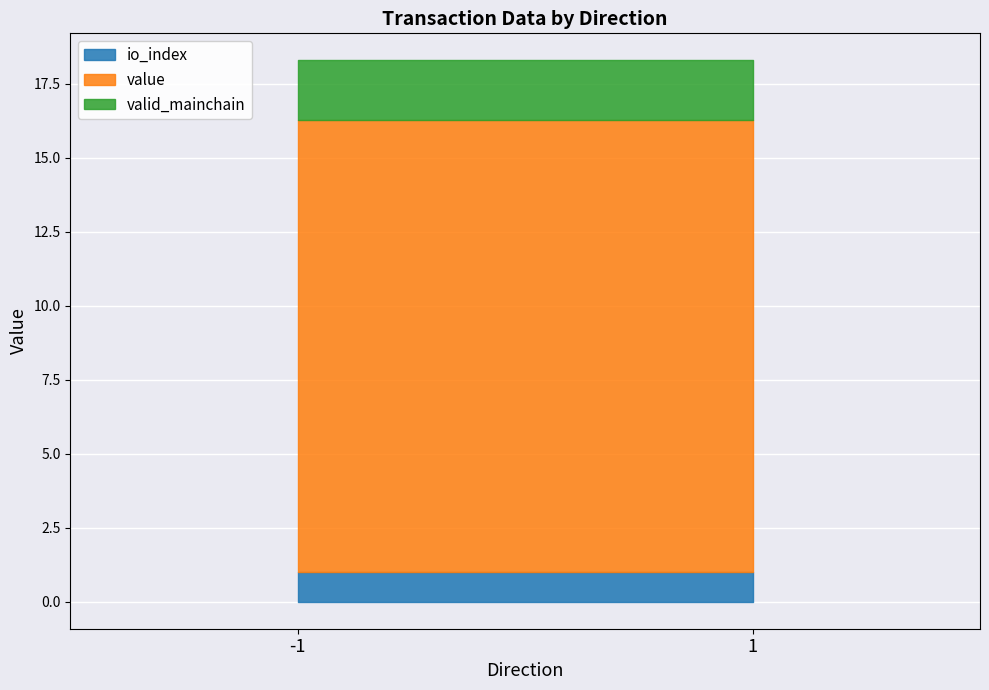

What is the sum of all value values?

30.6